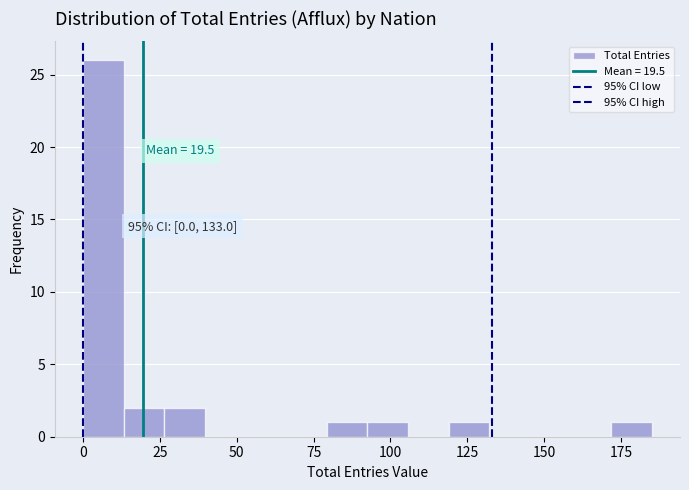

Around what value on the x-axis is the tallest bar? Give the approximate position of its centre, as read against the axis.

5